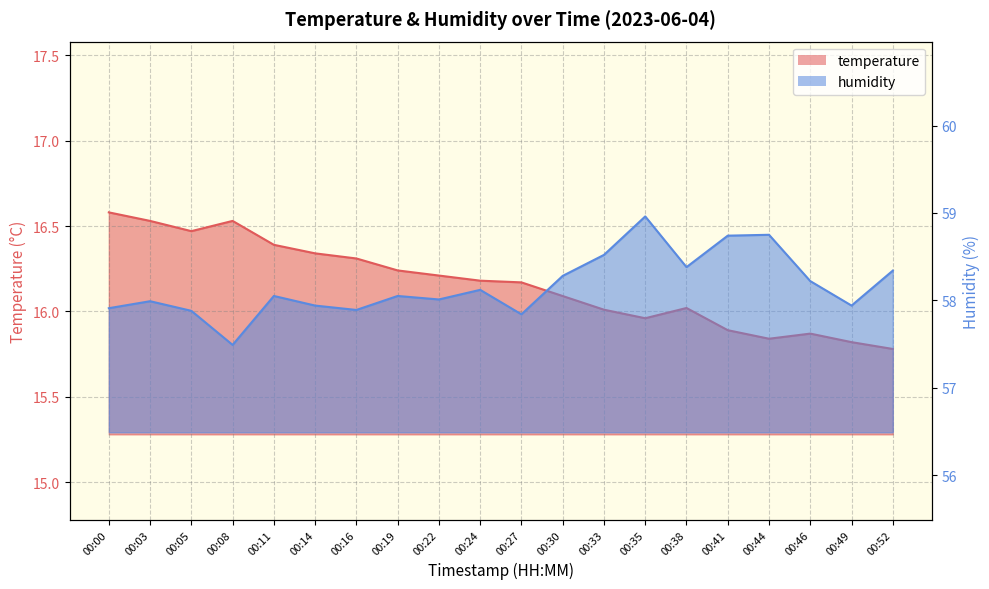

What is the highest value of the temperature series?

16.6